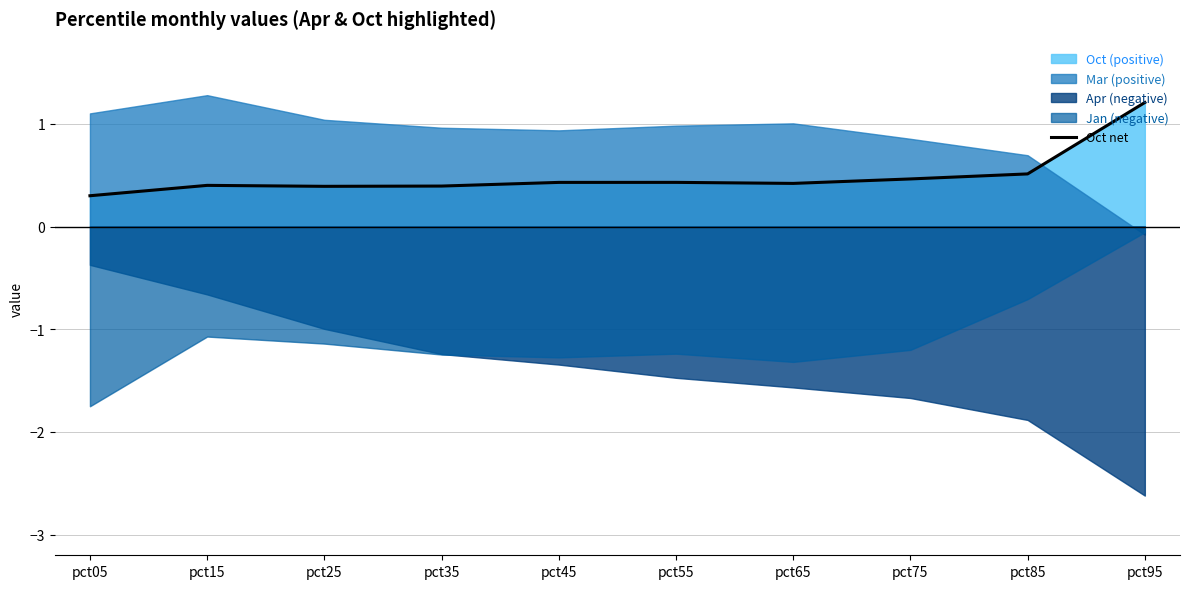

At which category does the data reach its first local peak?

pct15